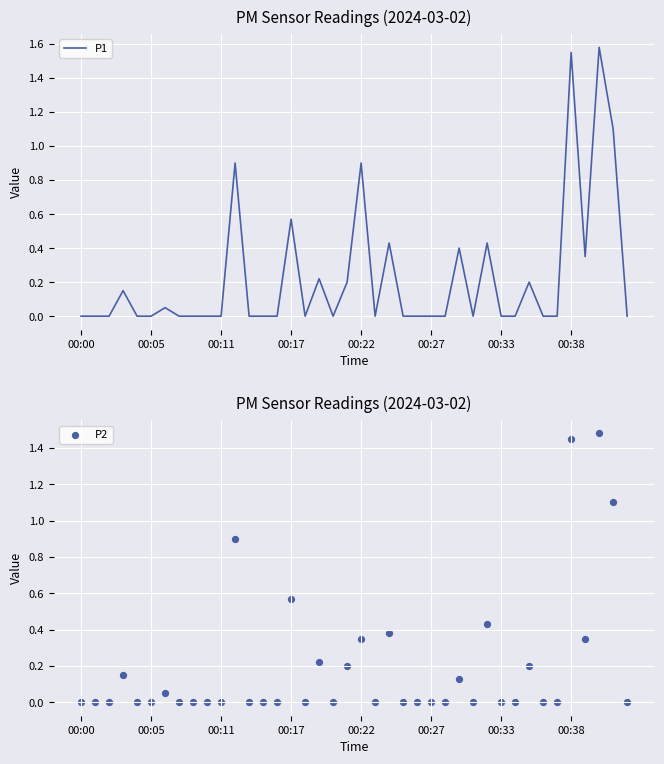

The value of P1 at 00:11 is 0.0. True or false?

True